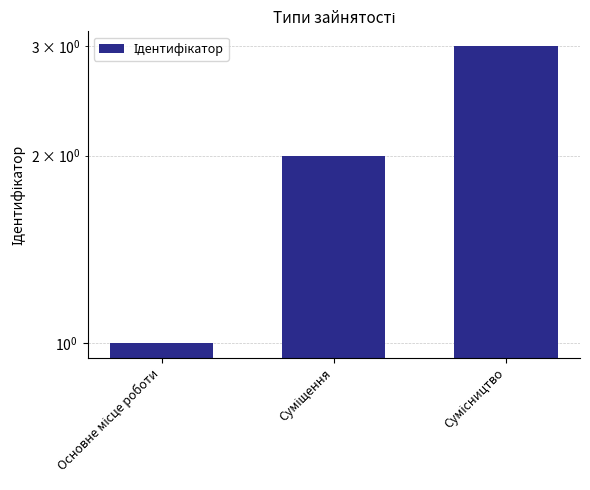

List the labels in order of value, largest first.

Сумісництво, Суміщення, Основне місце роботи